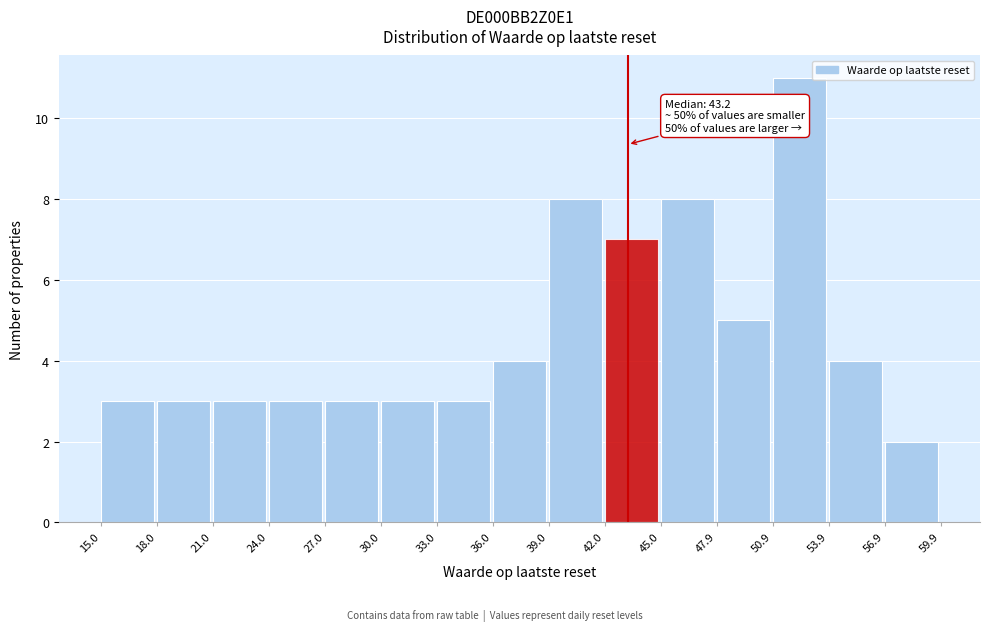

Which range on the x-axis has the tallest bar?

50.9 to 53.9